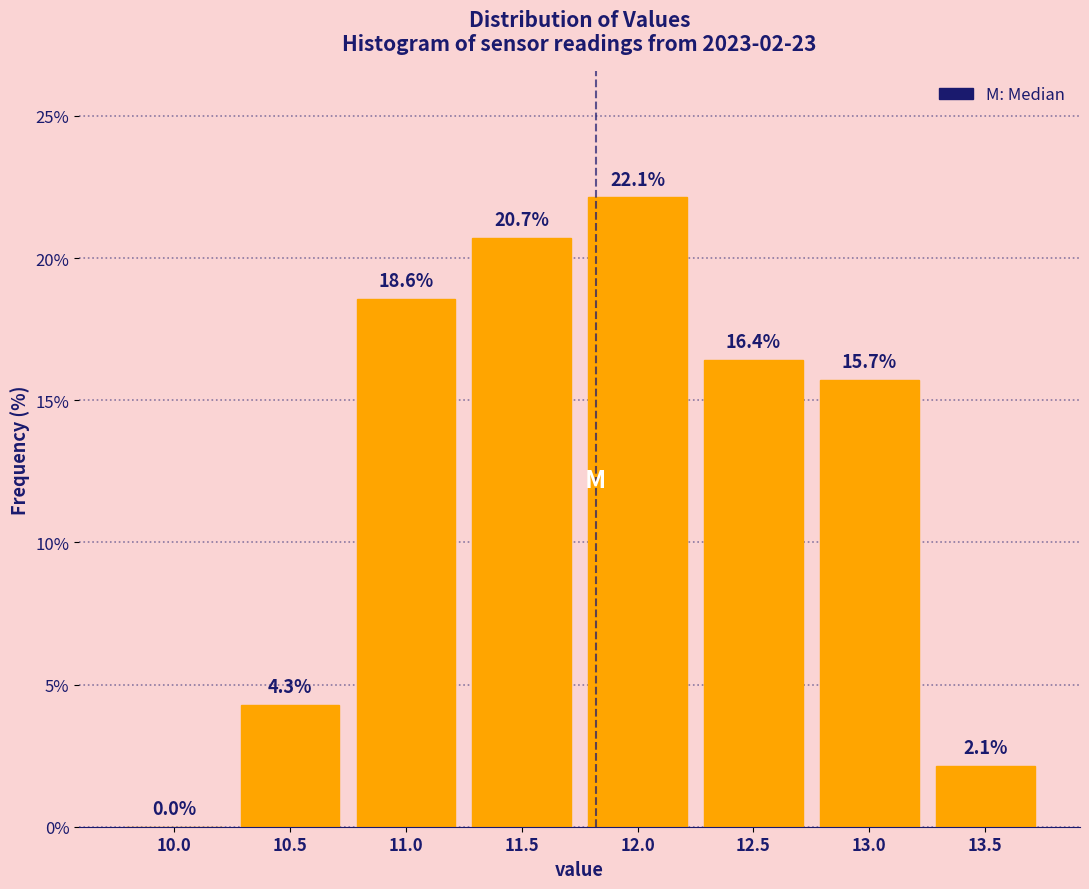

Reading left to right, transcribe all the data shown in this chart.

10.0=0.0	10.5=4.3	11.0=18.6	11.5=20.7	12.0=22.1	12.5=16.4	13.0=15.7	13.5=2.1